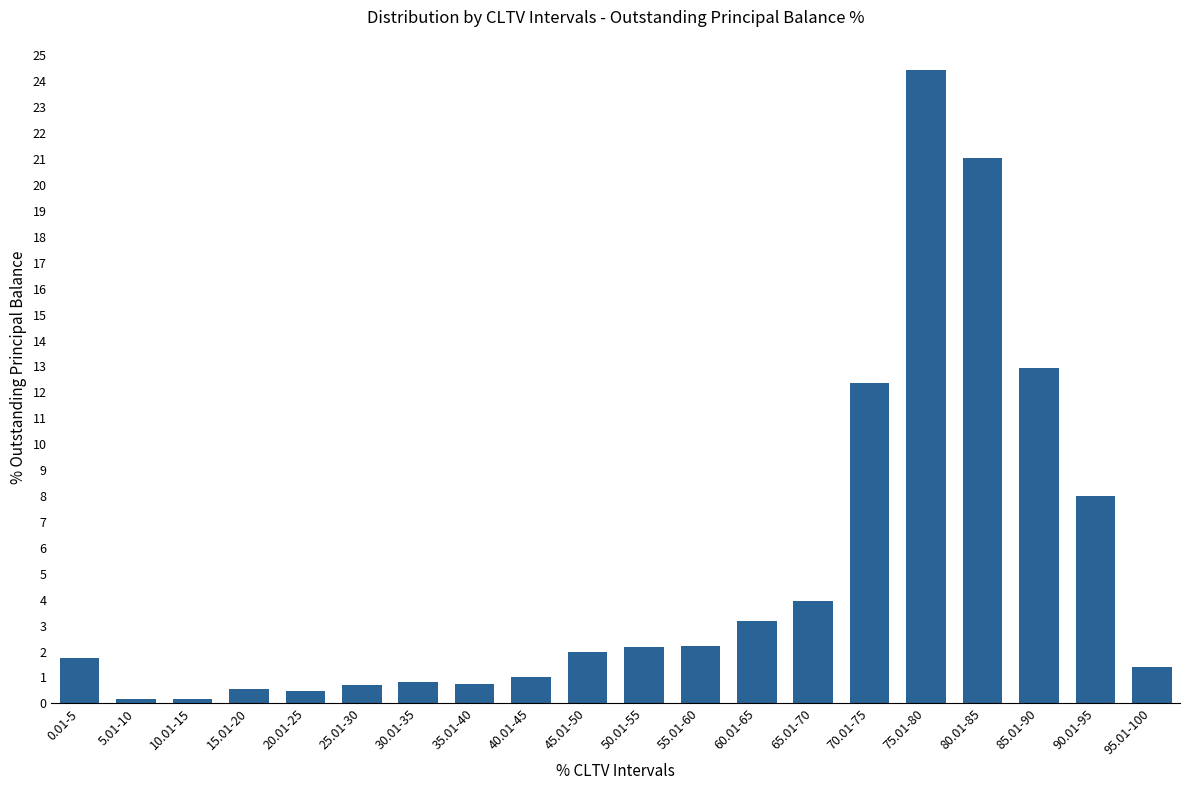

At which label is the value closest to 12?

70.01-75